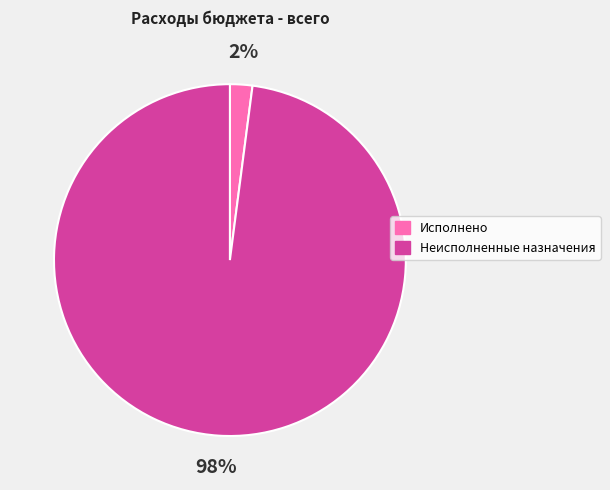

To the nearest percent, what is the combined percentage of Исполнено and Неисполненные назначения?

100%